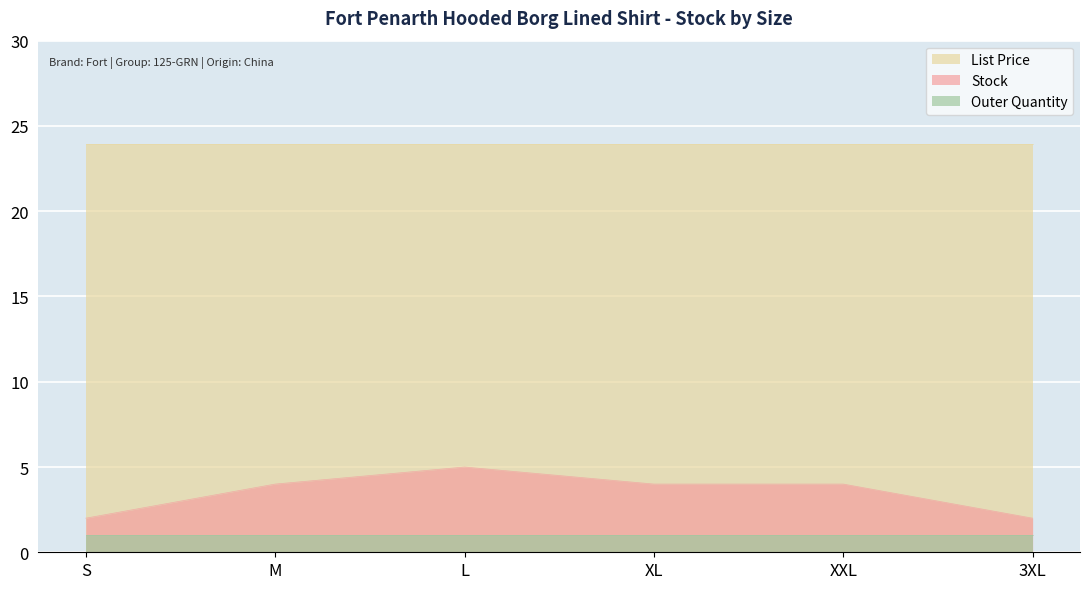

What is the value of the Stock point at the 1st from the left?

2.0